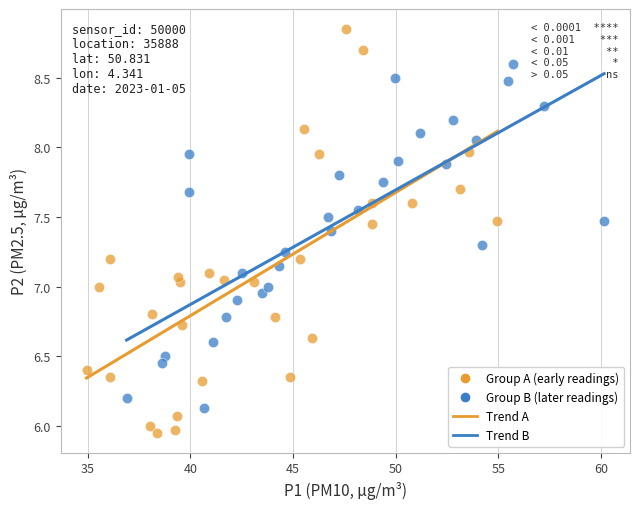

Which series contains the lowest Y value?

Group A (early readings)